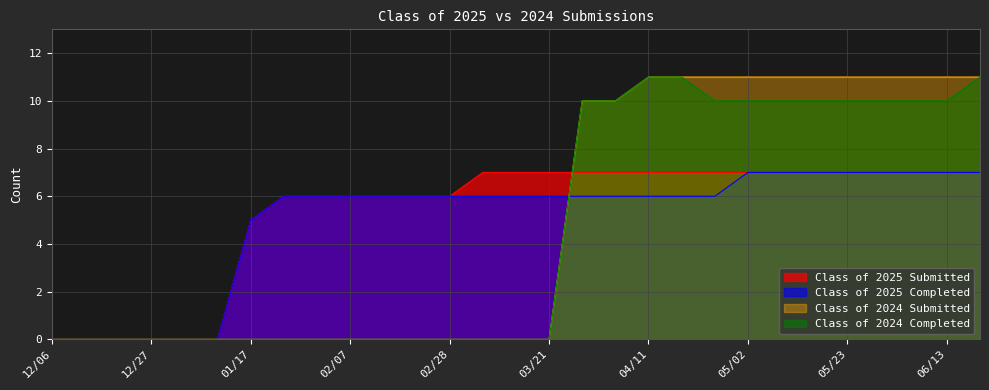

True or false: Class of 2025 Completed has more than 2 points higher than both neighbors.

False